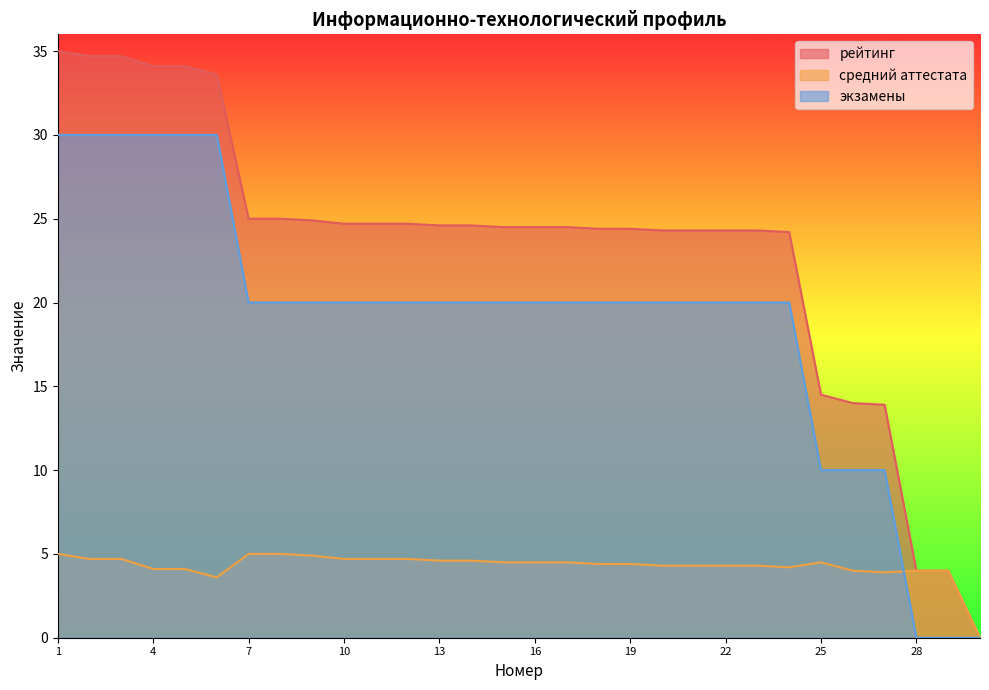

Reading right to left, extract all data points from this chart.

рейтинг: 0.0	4.0	4.0	13.9	14.0	14.5	24.2	24.3	24.3	24.3	24.3	24.4	24.4	24.5	24.5	24.5	24.6	24.6	24.7	24.7	24.7	24.9	25.0	25.0	33.6	34.1	34.1	34.7	34.7	35.0
средний аттестата: 0.0	4.0	4.0	3.9	4.0	4.5	4.2	4.3	4.3	4.3	4.3	4.4	4.4	4.5	4.5	4.5	4.6	4.6	4.7	4.7	4.7	4.9	5.0	5.0	3.6	4.1	4.1	4.7	4.7	5.0
экзамены: 0.0	0.0	0.0	10.0	10.0	10.0	20.0	20.0	20.0	20.0	20.0	20.0	20.0	20.0	20.0	20.0	20.0	20.0	20.0	20.0	20.0	20.0	20.0	20.0	30.0	30.0	30.0	30.0	30.0	30.0